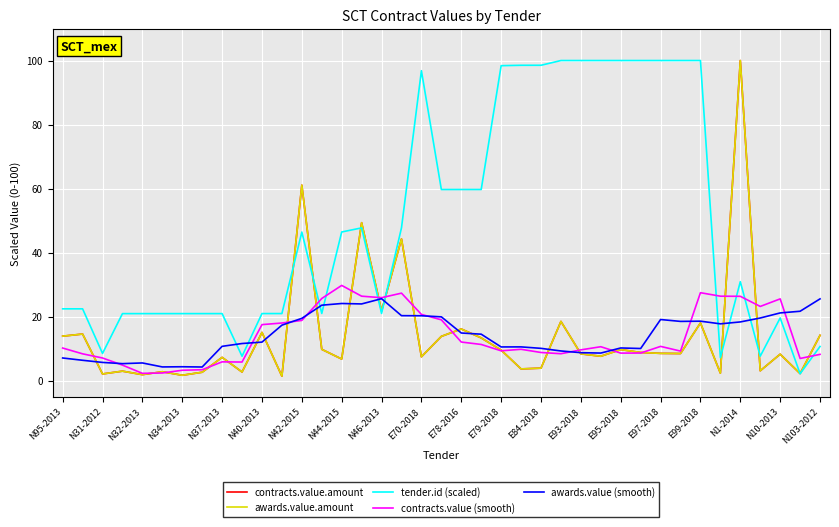

Does the chart display data point markers on the line(s)?

No